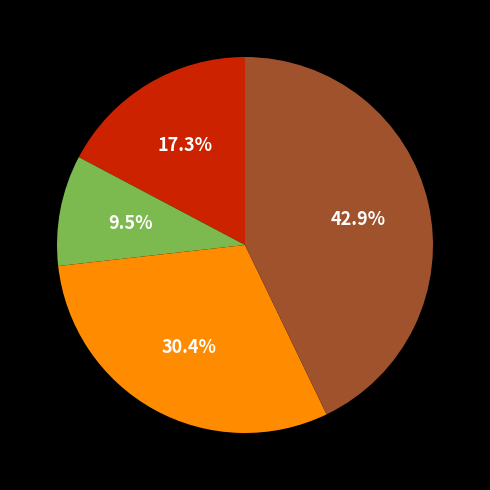

Is there a majority slice in this chart?

No